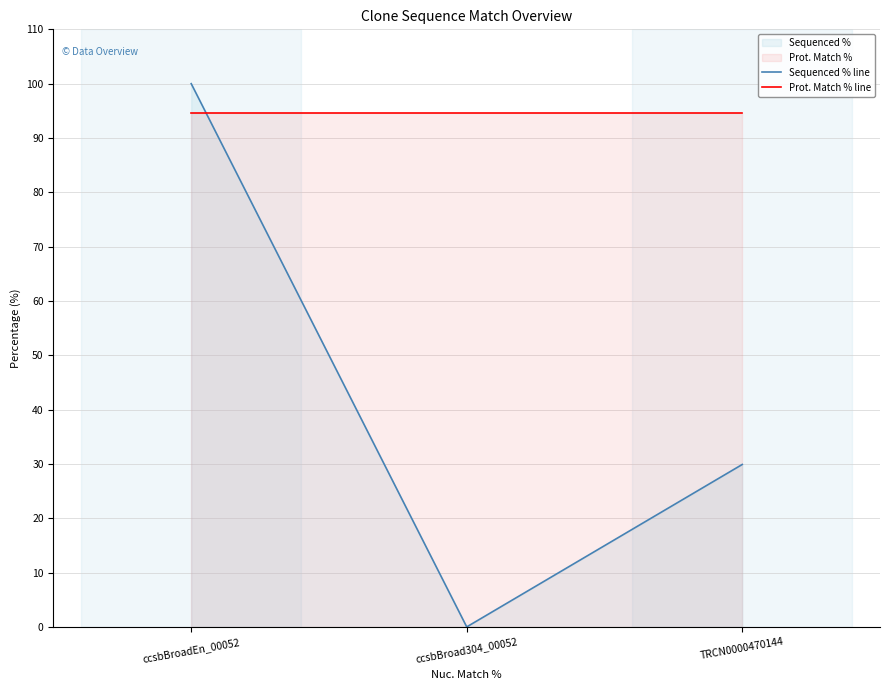

Which series has the widest spread of values?

Sequenced % line